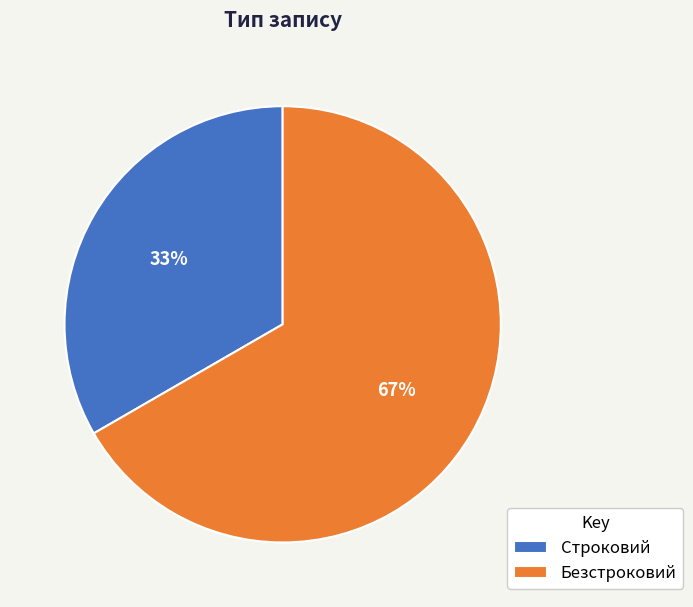

True or false: Строковий accounts for 46% of the total.

False